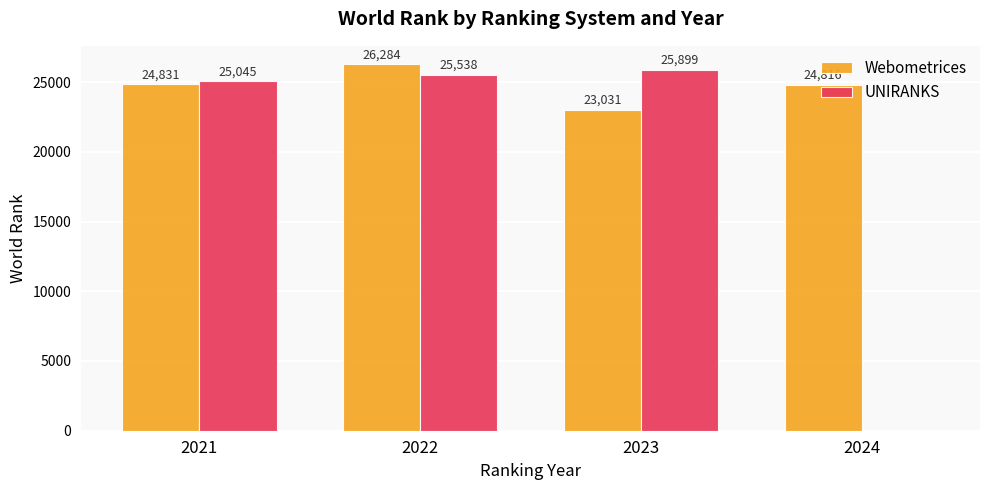

Are the bars grouped side by side (vs. stacked)?

Yes